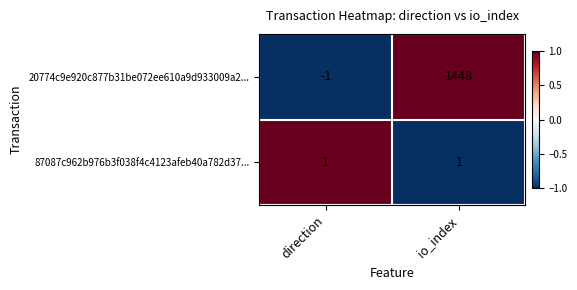

The 20774c9e920c877b31be072ee610a9d933009a2... series shows 2040 at io_index. True or false?

False